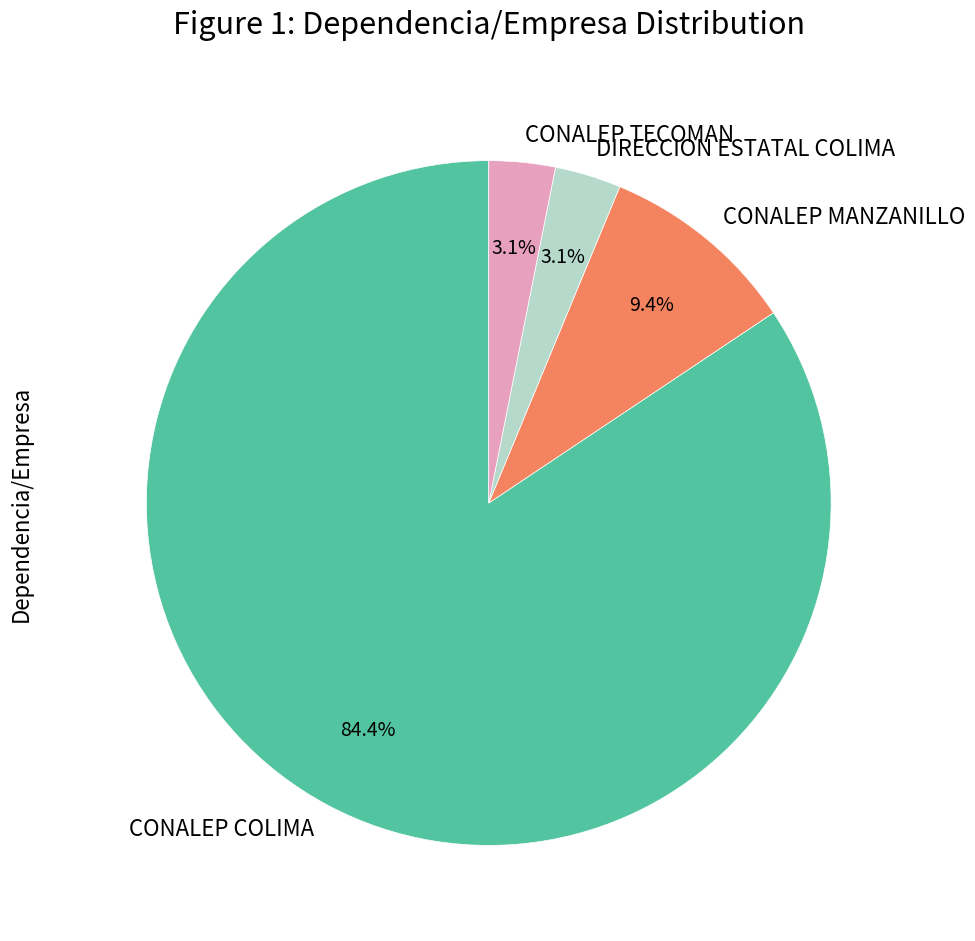

What is the total percentage of CONALEP COLIMA and DIRECCION ESTATAL COLIMA?

87.5%